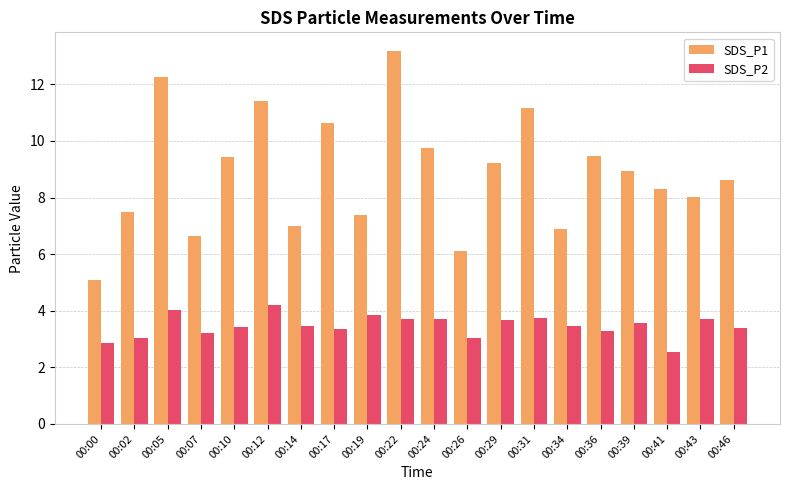

Which series has the largest range (max minus min)?

SDS_P1